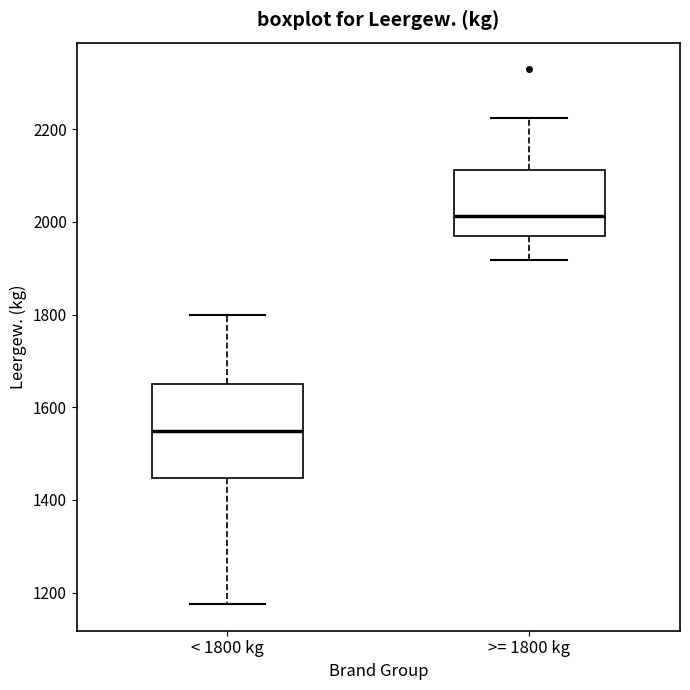

Comparing the boxes themselves (not the whiskers), which one is the tallest?

< 1800 kg